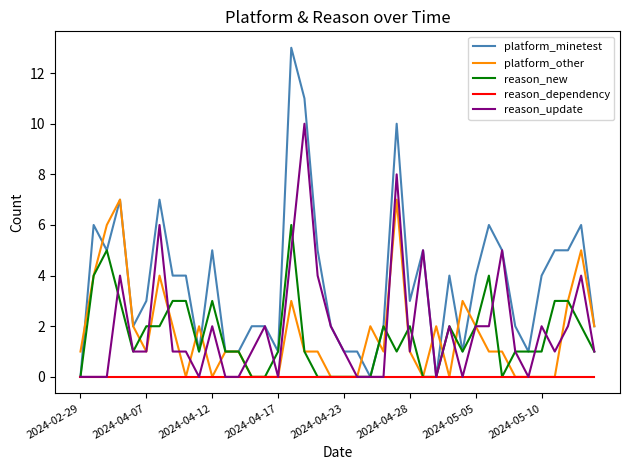

Rank the series by their maximum value, from highest to lowest.

platform_minetest, reason_update, platform_other, reason_new, reason_dependency